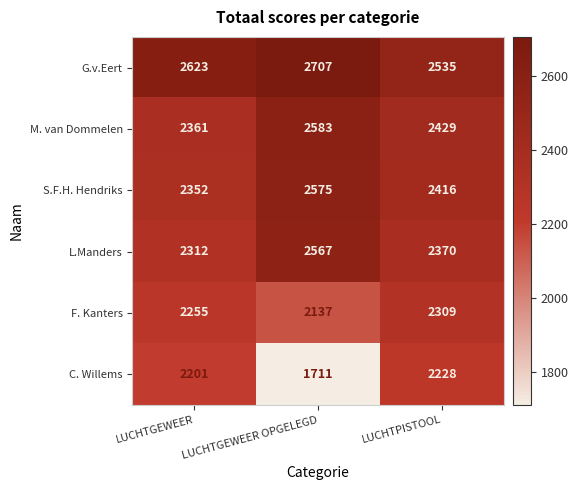

Where is C. Willems nearest to the value 1969?

LUCHTGEWEER